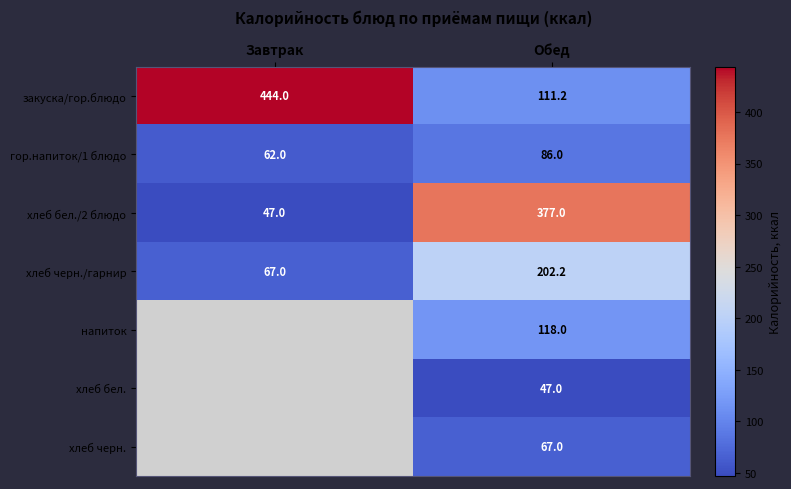

At which category is the sum across all series the highest?

Обед